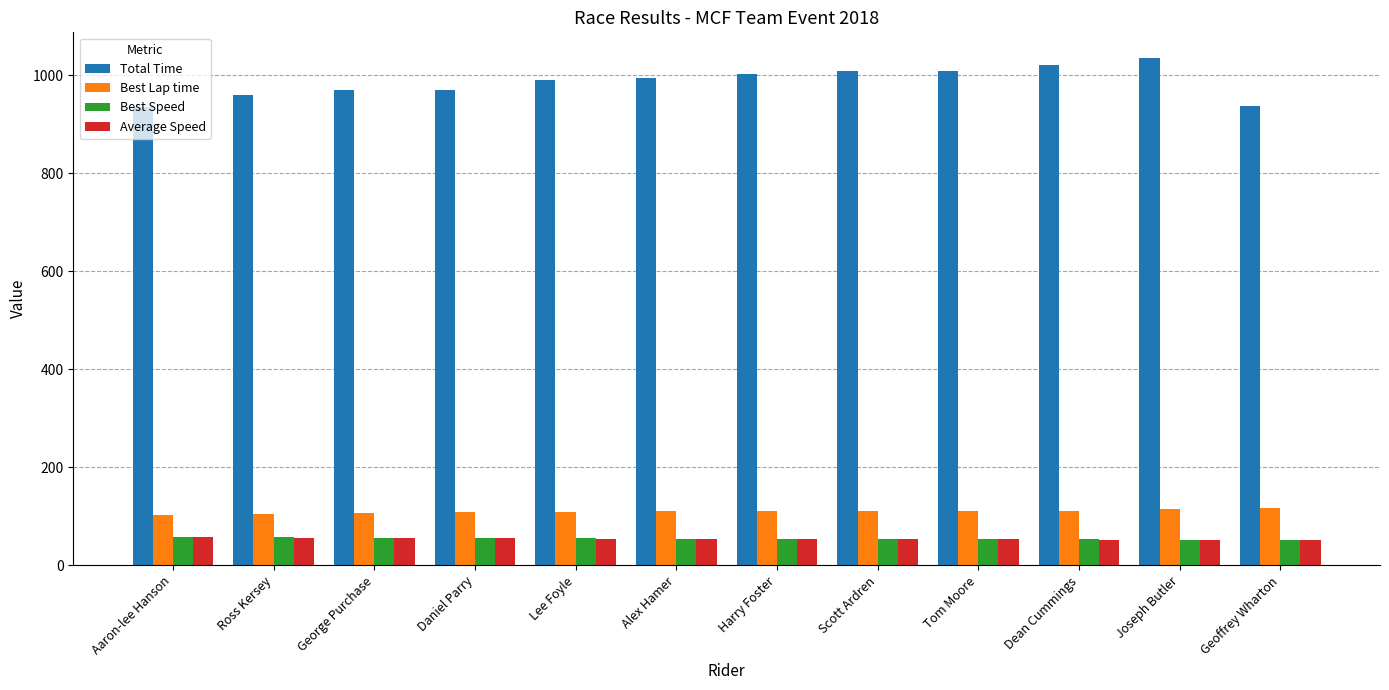

How many bars are there in each group?

4